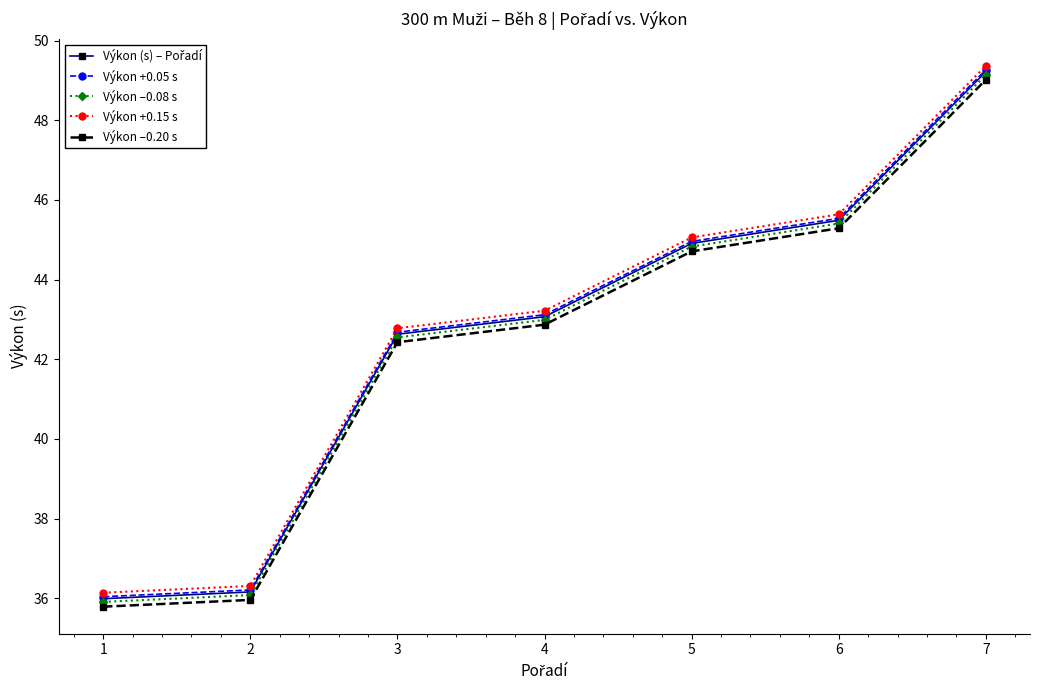

Which label corresponds to the largest value in the chart?

7